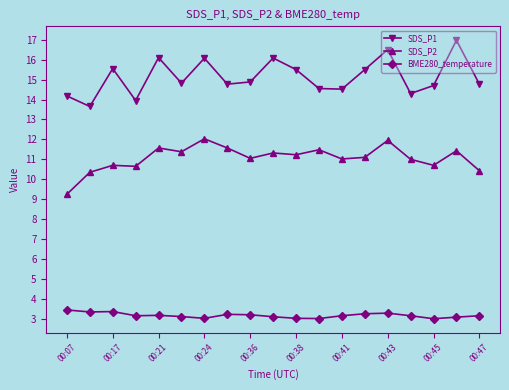

How many series are shown in this chart?

3